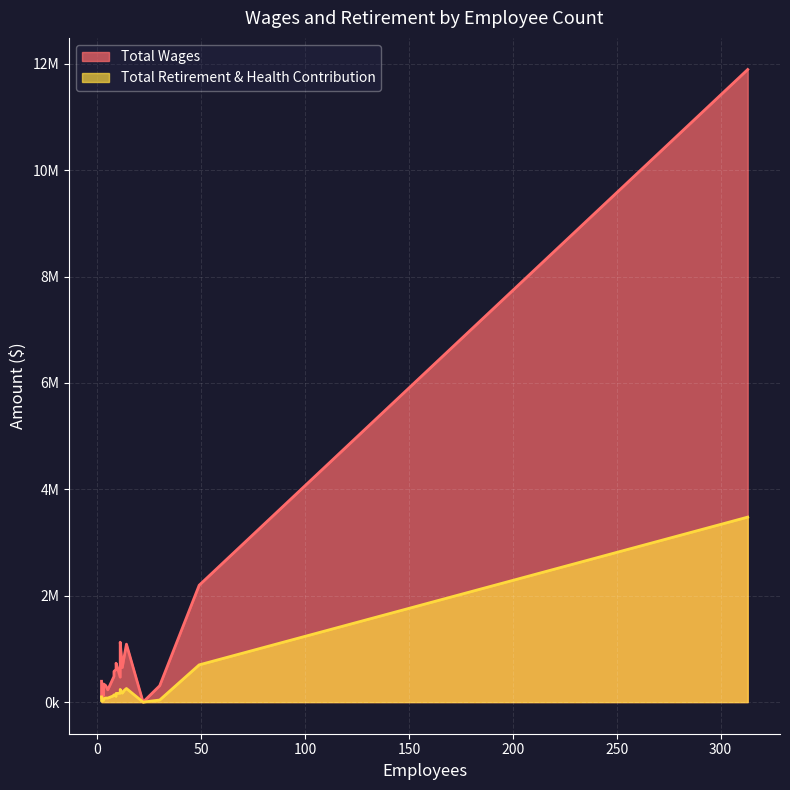

Is it true that Total Wages equals 391578 at 2?

True